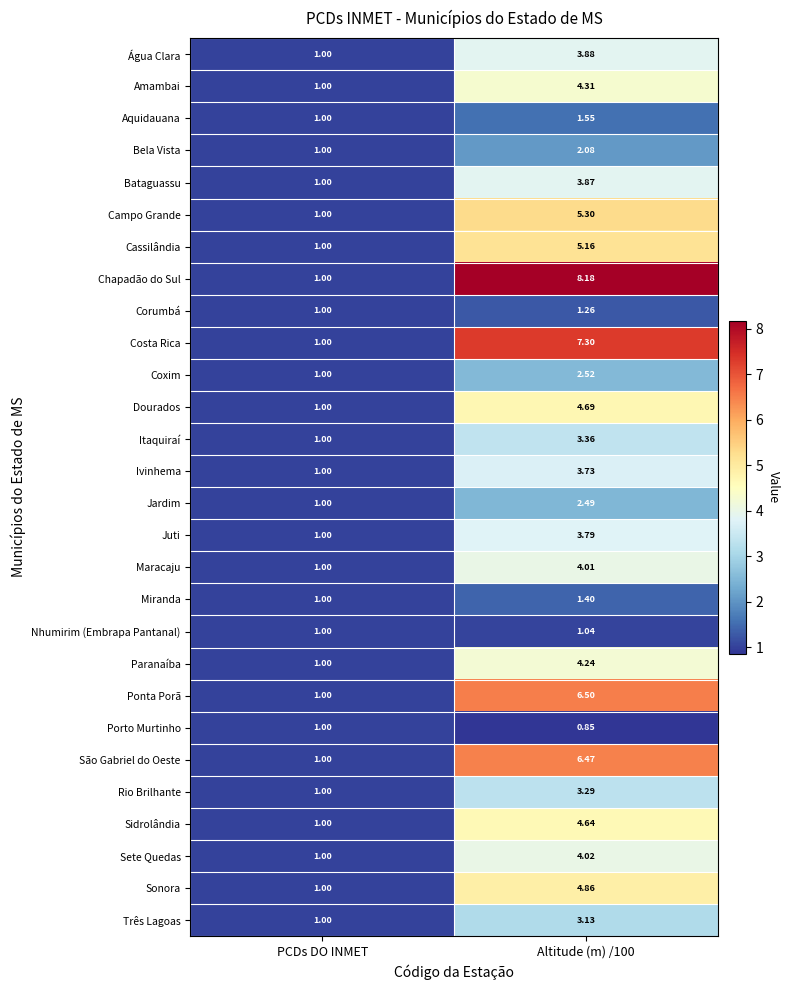

Where is Jardim nearest to the value 1?

PCDs DO INMET